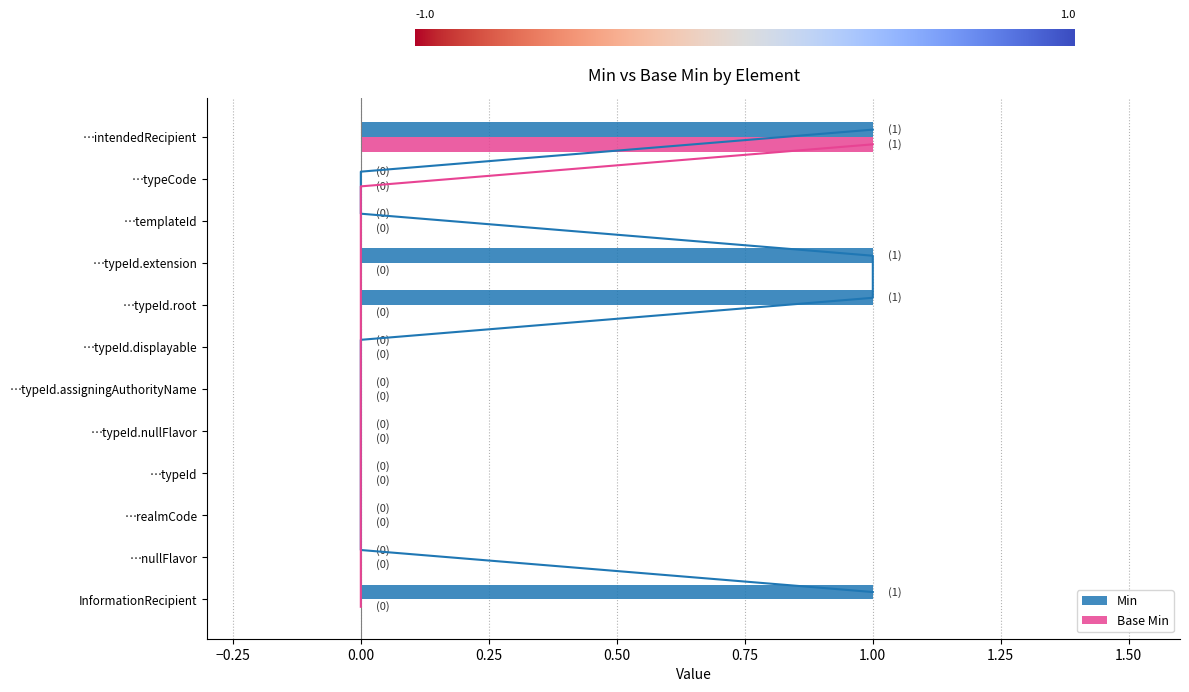

What value does the Min series have at InformationRecipient?

1